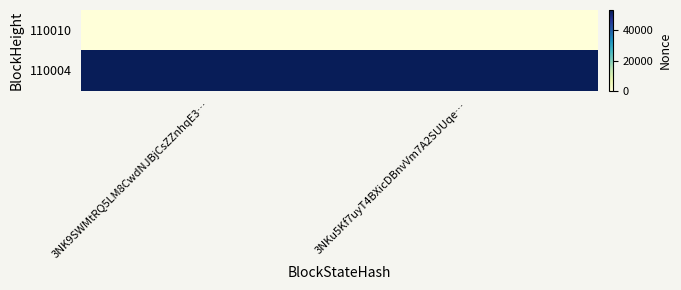

At which category is the sum across all series the highest?

3NK9SWMtRQ5LM8CwdNJBjCsZZnhqE3…